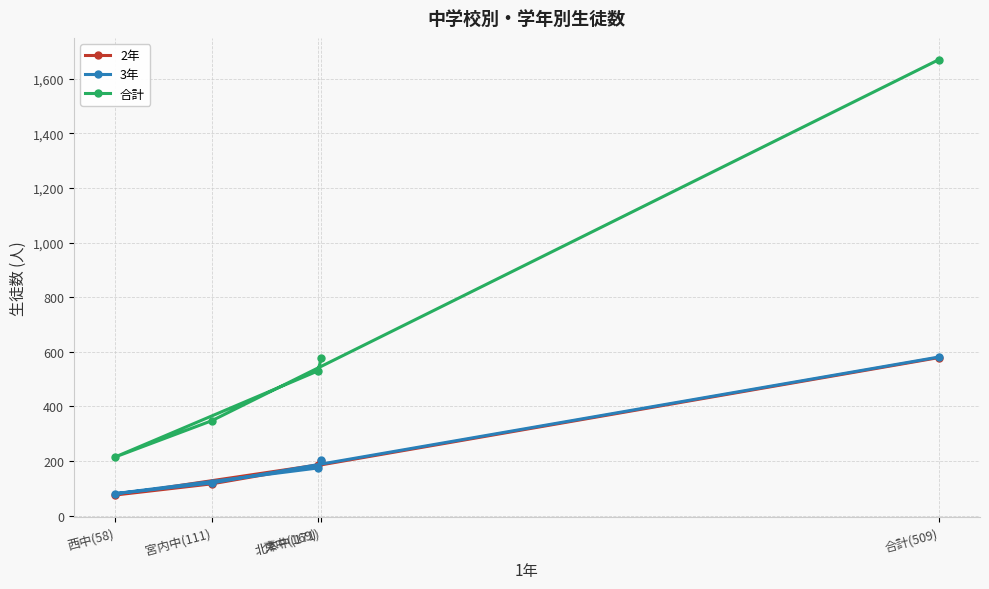

True or false: 合計 and 3年 cross at least once.

False